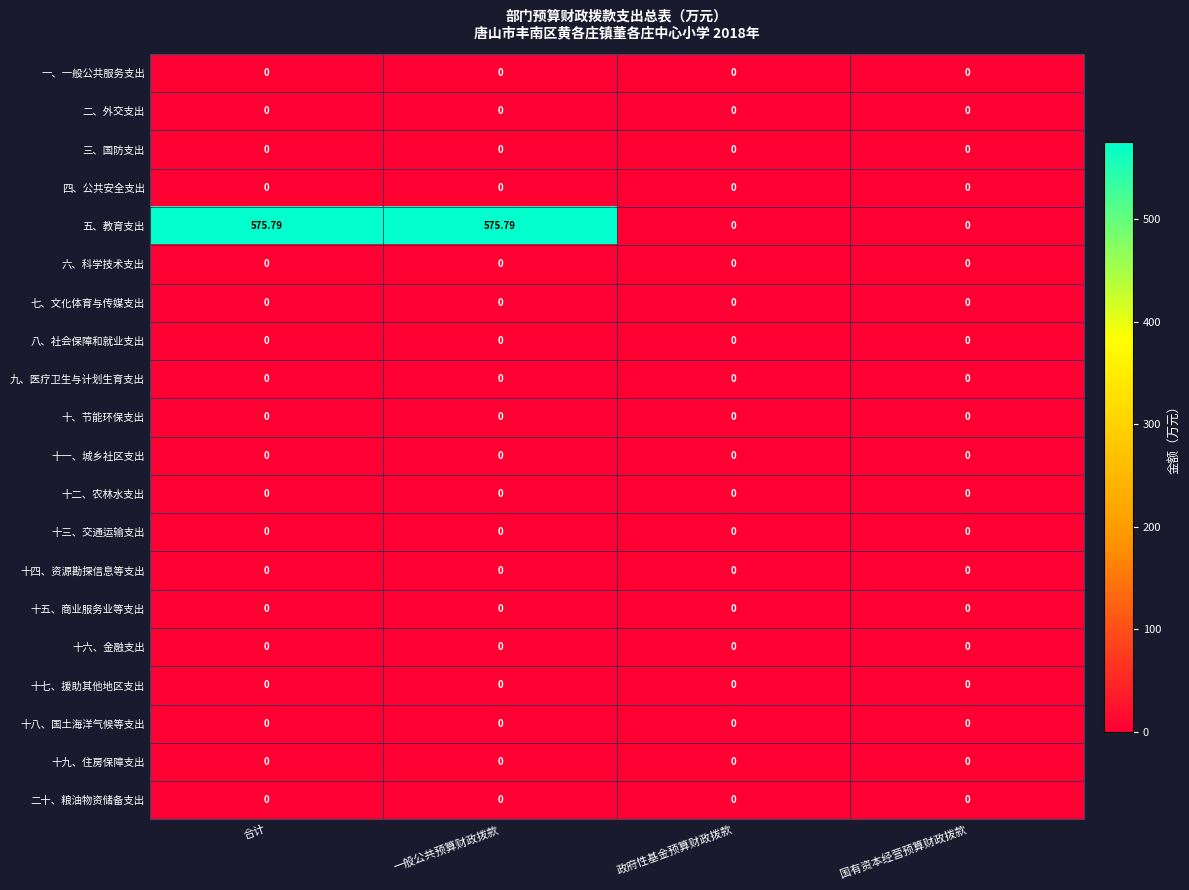

Which series has the largest total across all categories?

五、教育支出